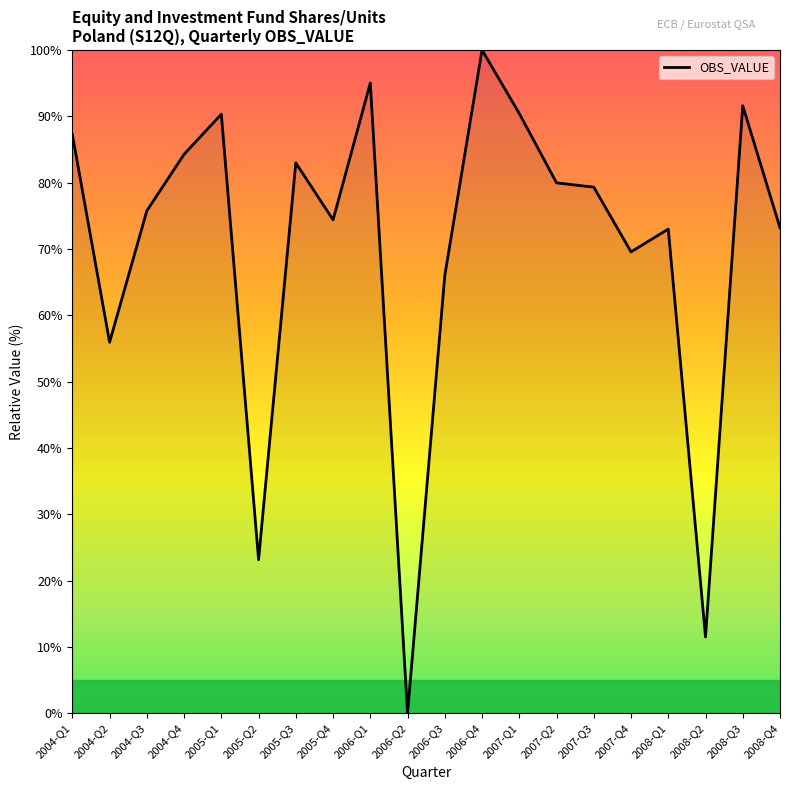

What is the maximum value shown in the chart?

100.0